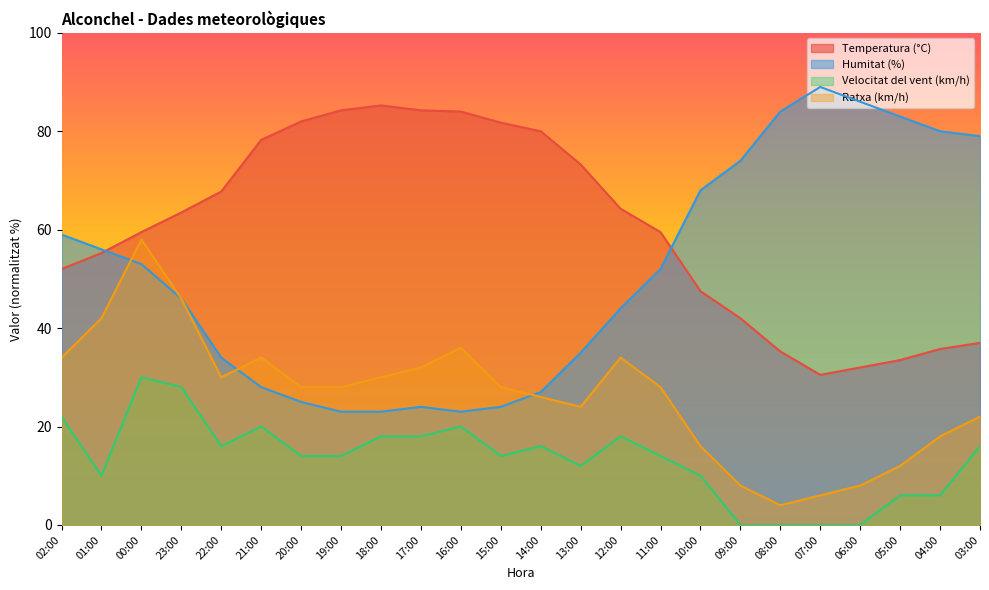

How many interior local valleys does the Humitat (%) series have?

1